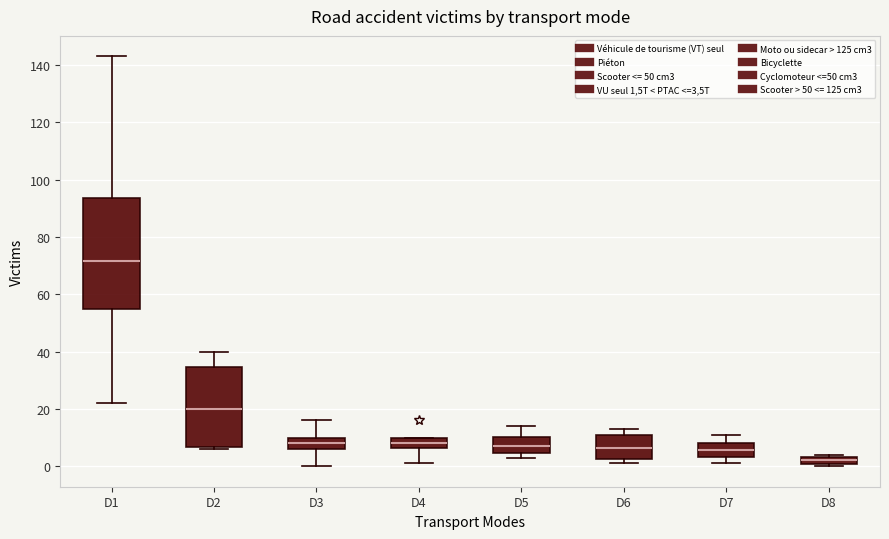

Where does the median line of the box for D7 sit on the y-axis? The values are not printed on the chart, so give them approximately, as read against the axis.

6